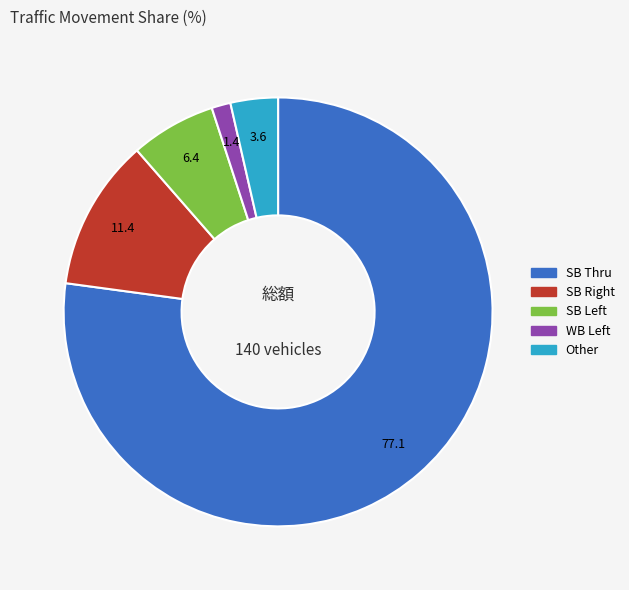

Is there a majority slice in this chart?

Yes